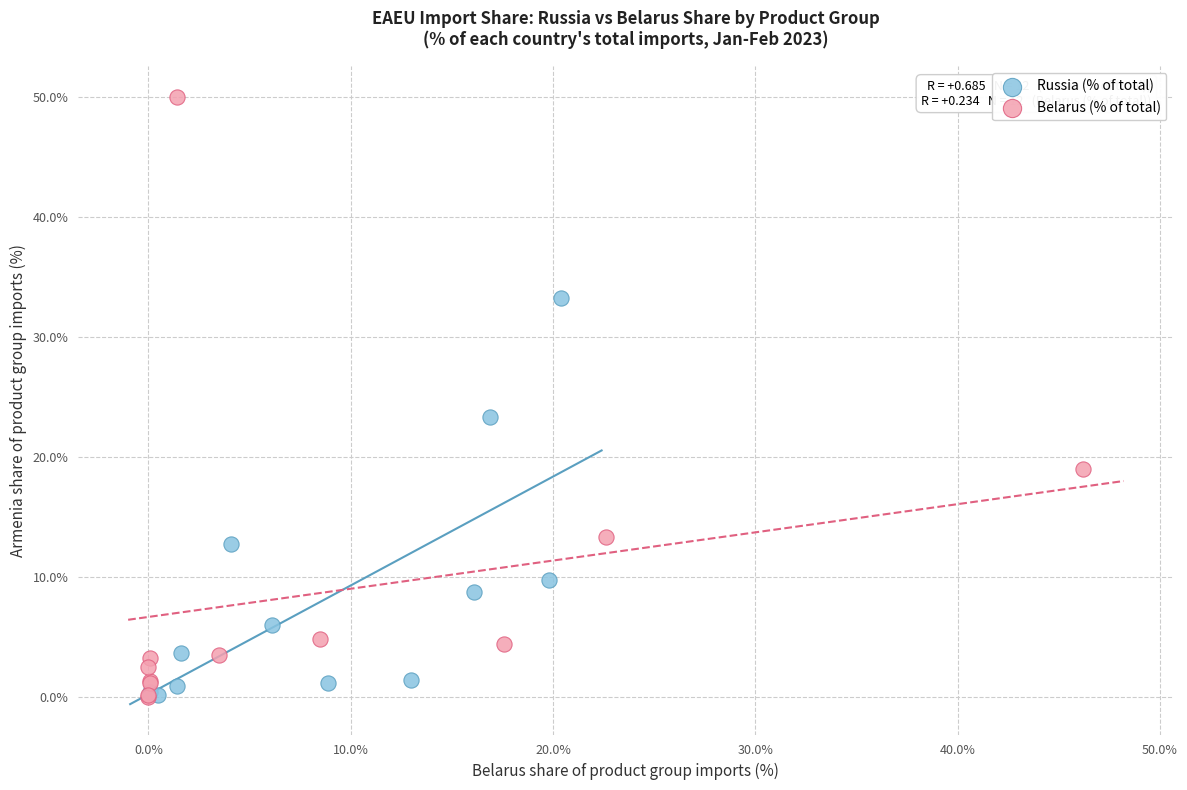

What are all the series names shown in the legend?

Russia (% of total), Belarus (% of total)